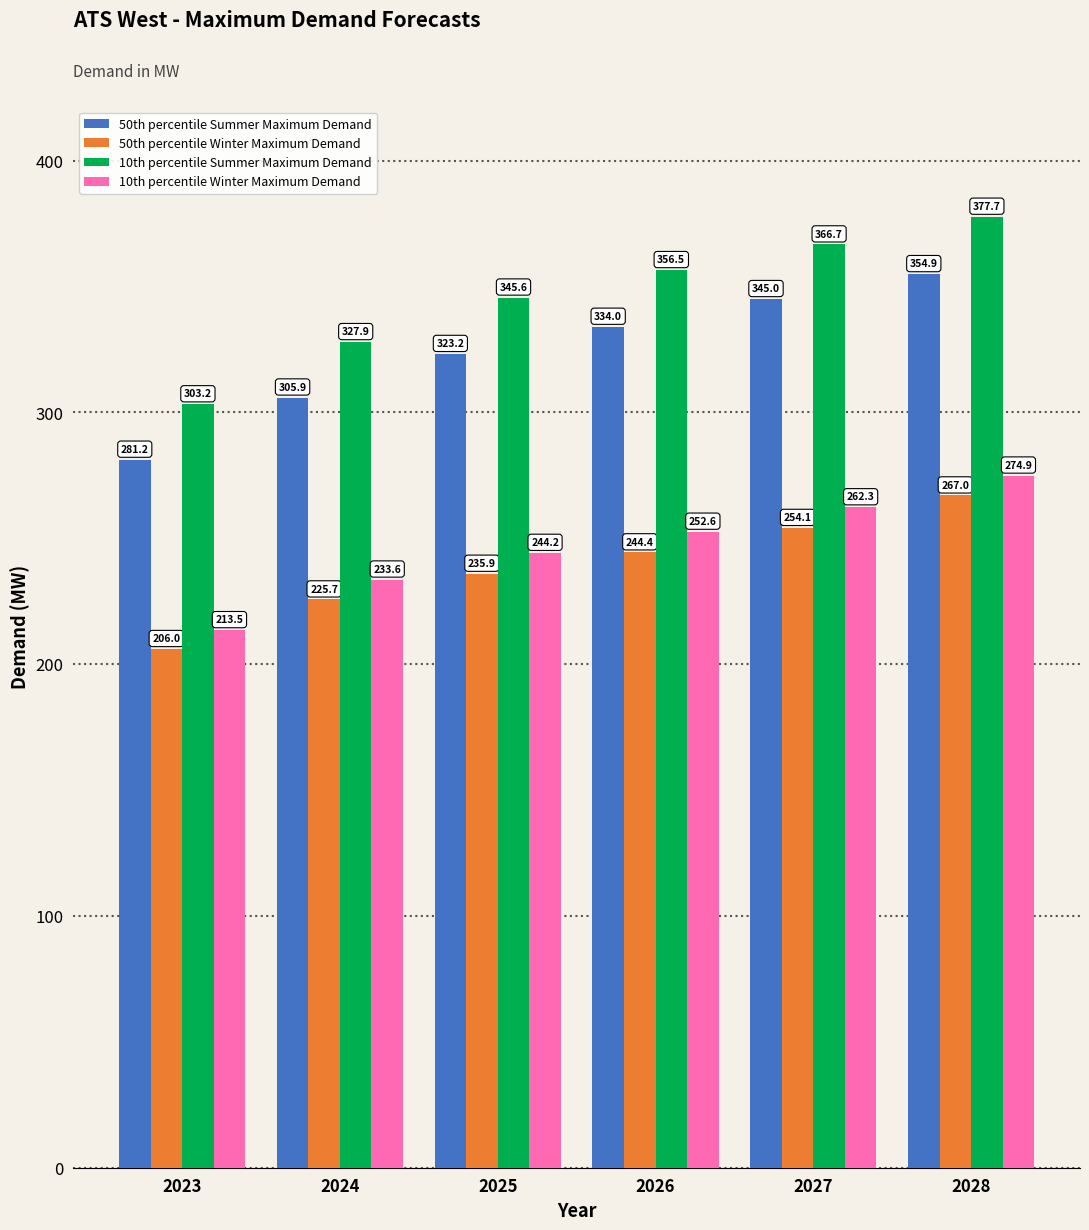

Read the 50th percentile Winter Maximum Demand value at 2028.

267.0